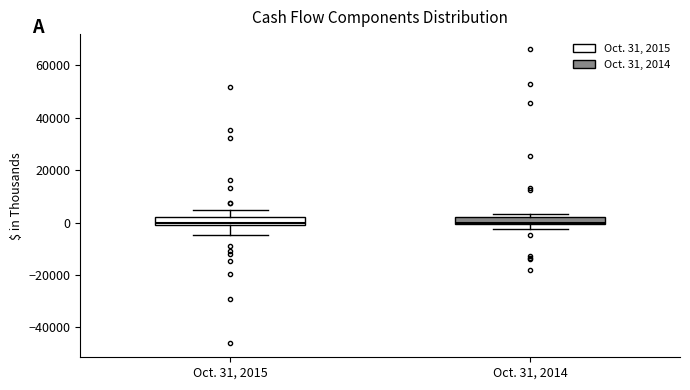

Where is the upper edge of the box for Oct. 31, 2015 on the y-axis? The values are not printed on the chart, so give them approximately, as read against the axis.

2000